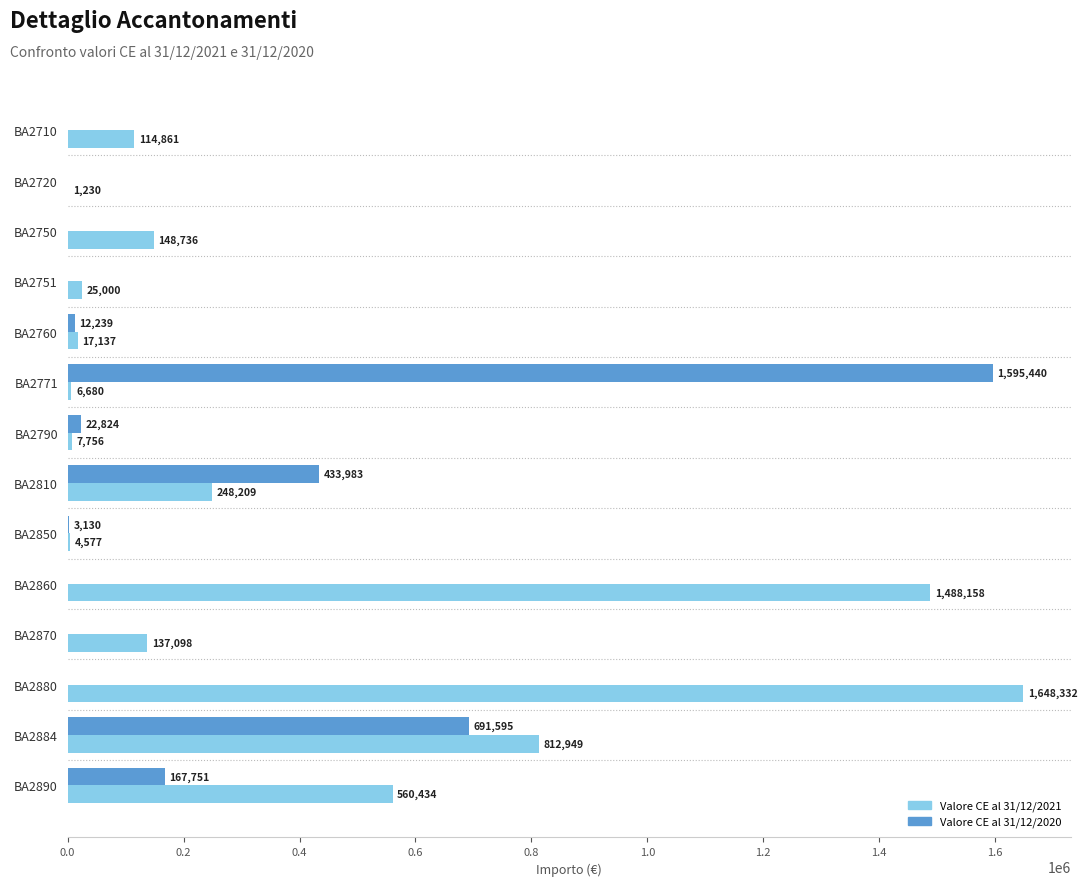

At which category is the sum across all series the highest?

BA2880